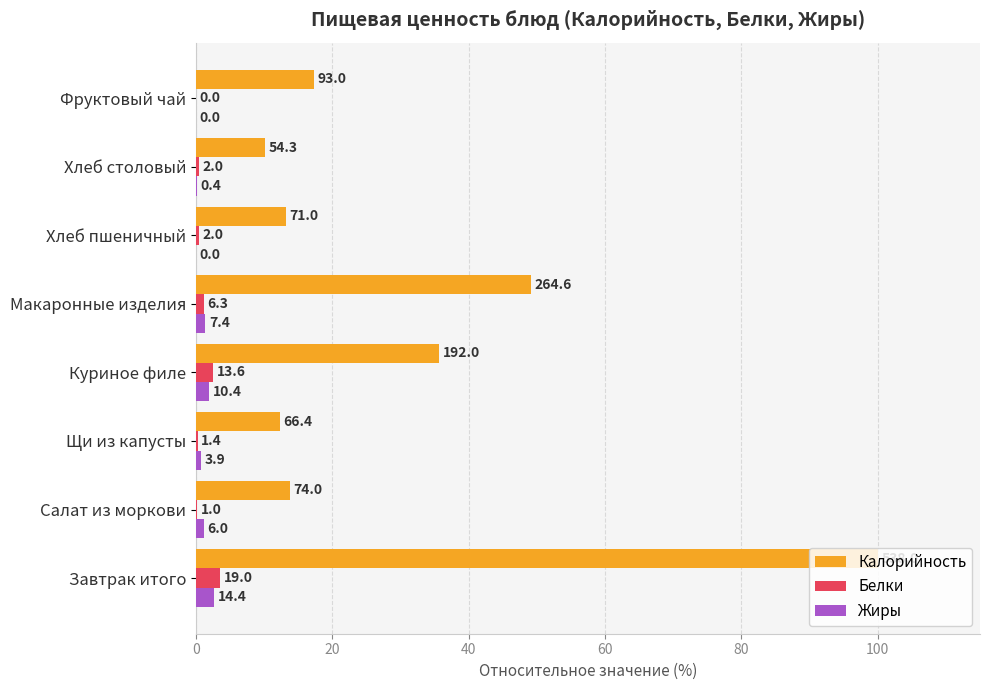

What position from the left is Салат из моркови?

2